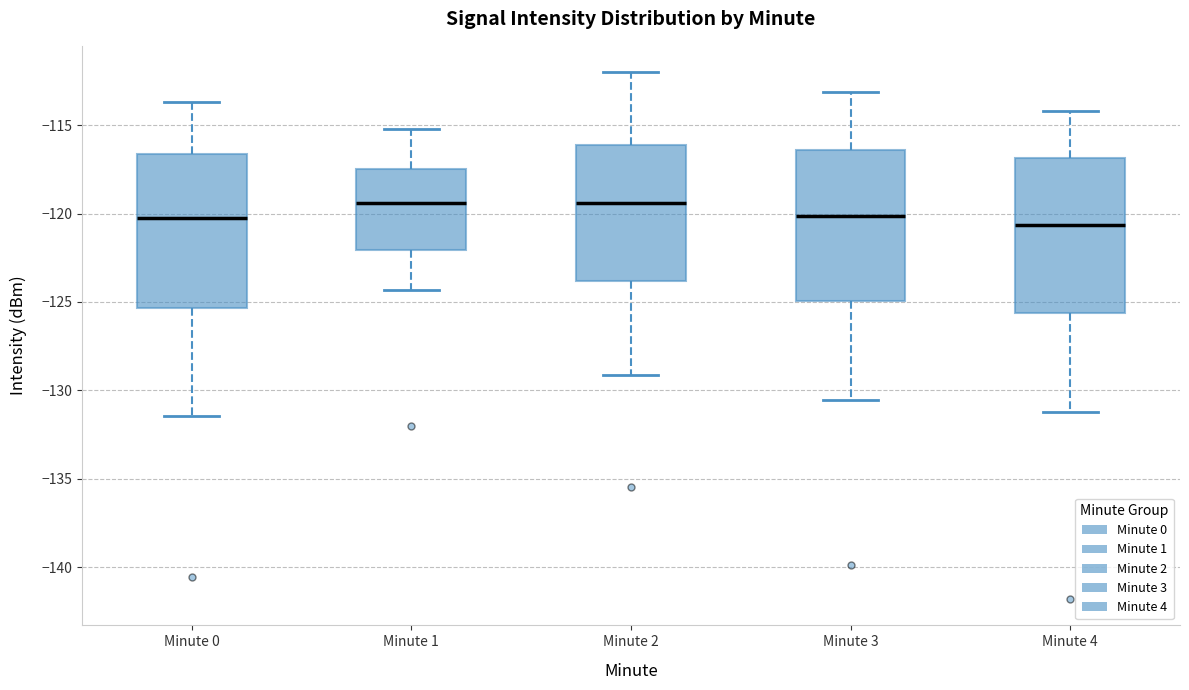

Reading left to right, read every box against the y-axis: the position of its median line, the range the box covers, and the ends of its whiskers. The values are not printed on the chart, so give them approximately, as read against the axis.

Minute 0: median -120.0, box -125.5 to -116.5, whiskers -131.5 to -113.5
Minute 1: median -119.5, box -122.0 to -117.5, whiskers -124.5 to -115.0
Minute 2: median -119.5, box -124.0 to -116.0, whiskers -129.0 to -112.0
Minute 3: median -120.0, box -125.0 to -116.5, whiskers -130.5 to -113.0
Minute 4: median -120.5, box -125.5 to -117.0, whiskers -131.0 to -114.0